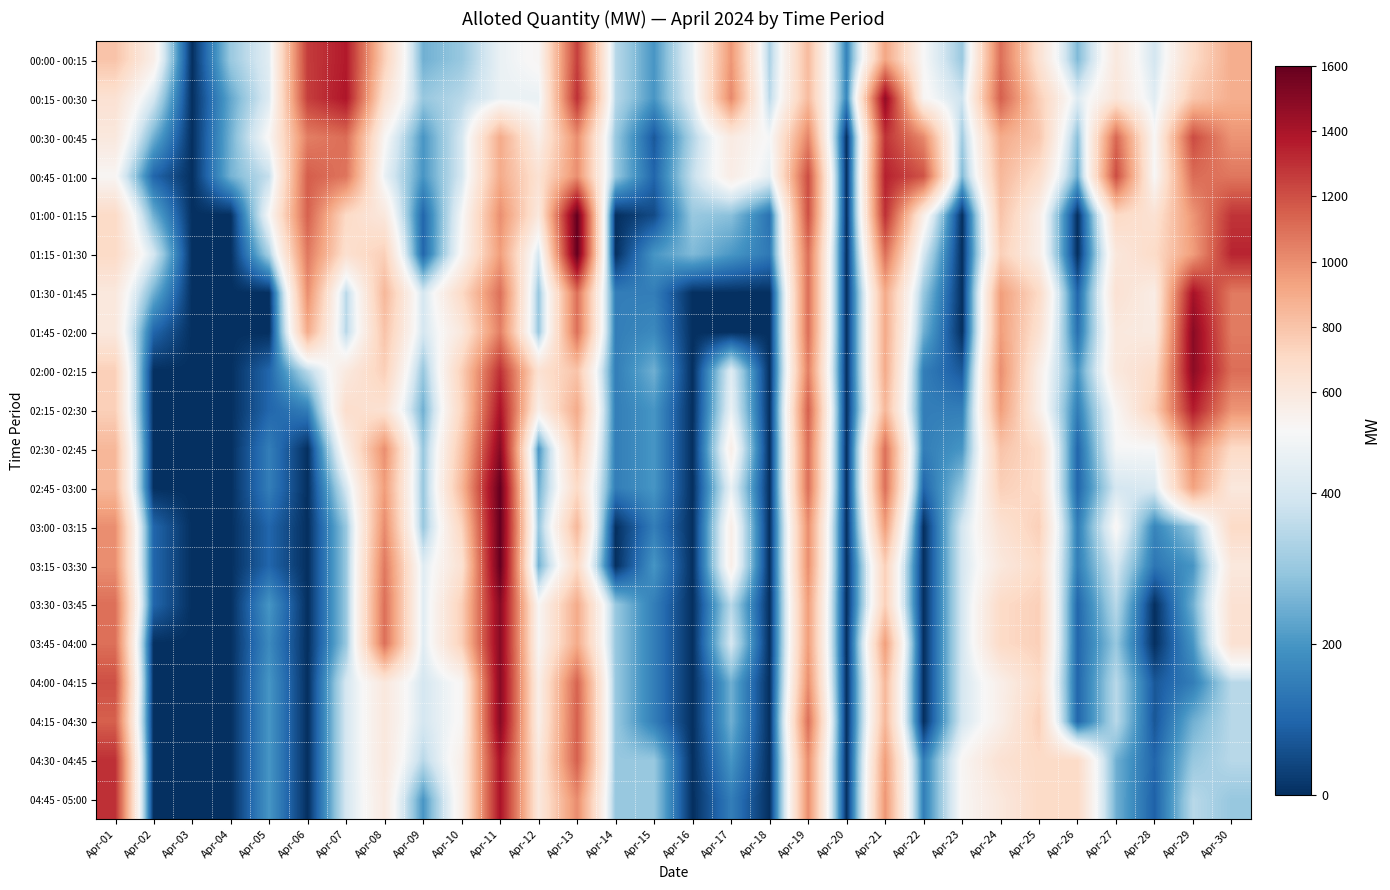

What is the difference between the highest and lowest values at Apr-11?

1150.0